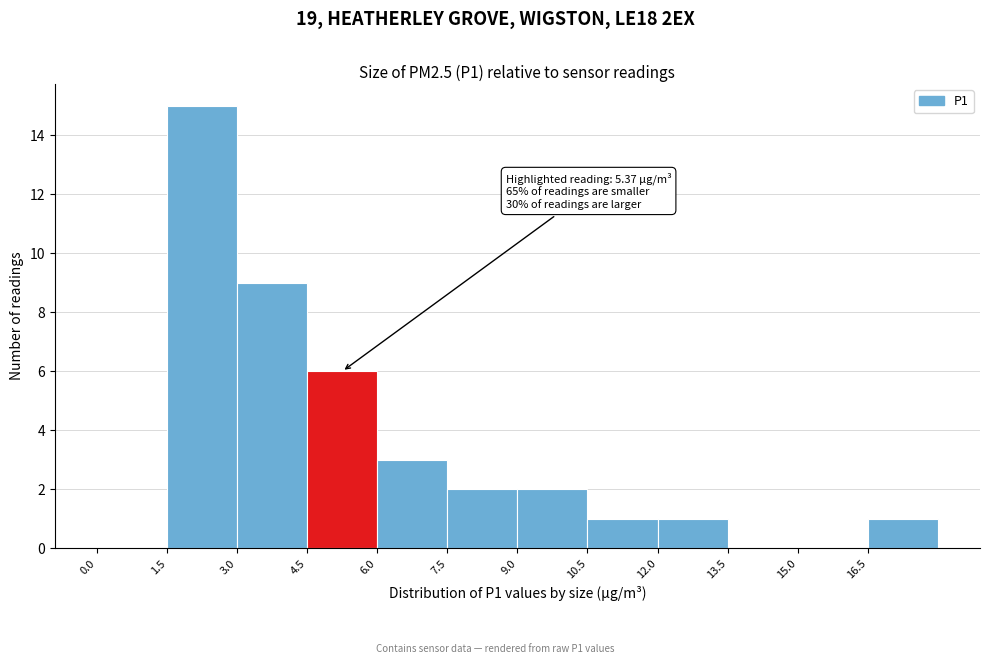

Which range on the x-axis has the tallest bar?

1.5 to 3.0